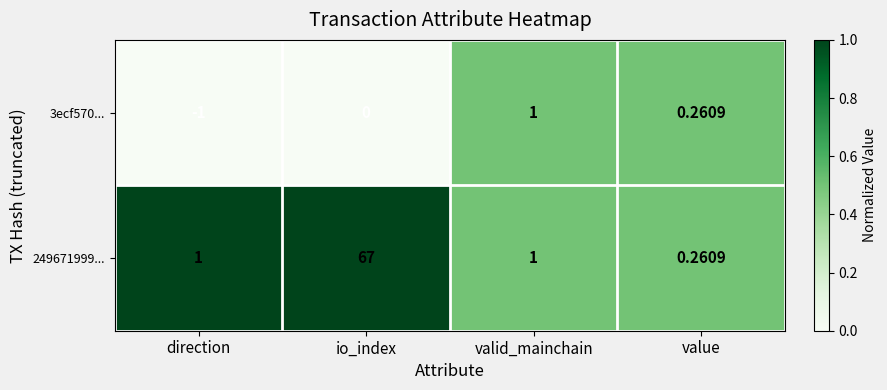

At how many categories does at least one series exceed 0?

4